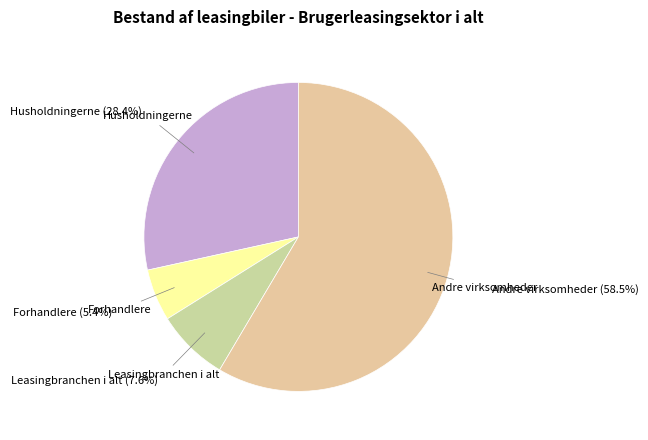

To the nearest percent, what is the average slice percentage?

25%